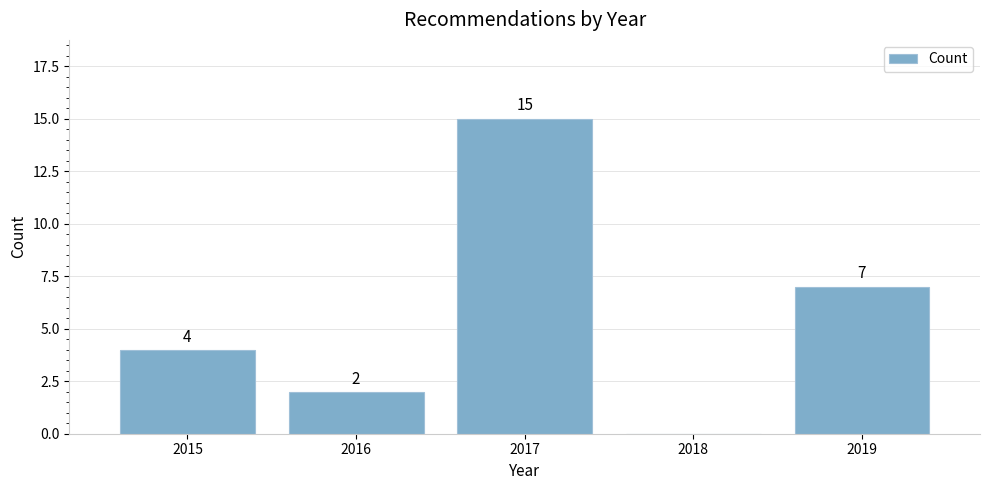

Reading left to right, transcribe all the data shown in this chart.

2015=4	2016=2	2017=15	2018=0	2019=7